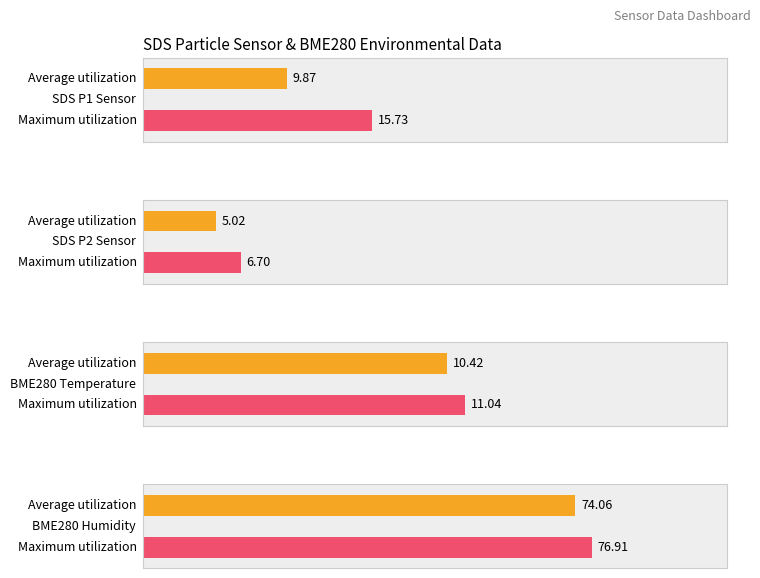

True or false: BME280_temperature has a value of 18.0 at 01:18.

False